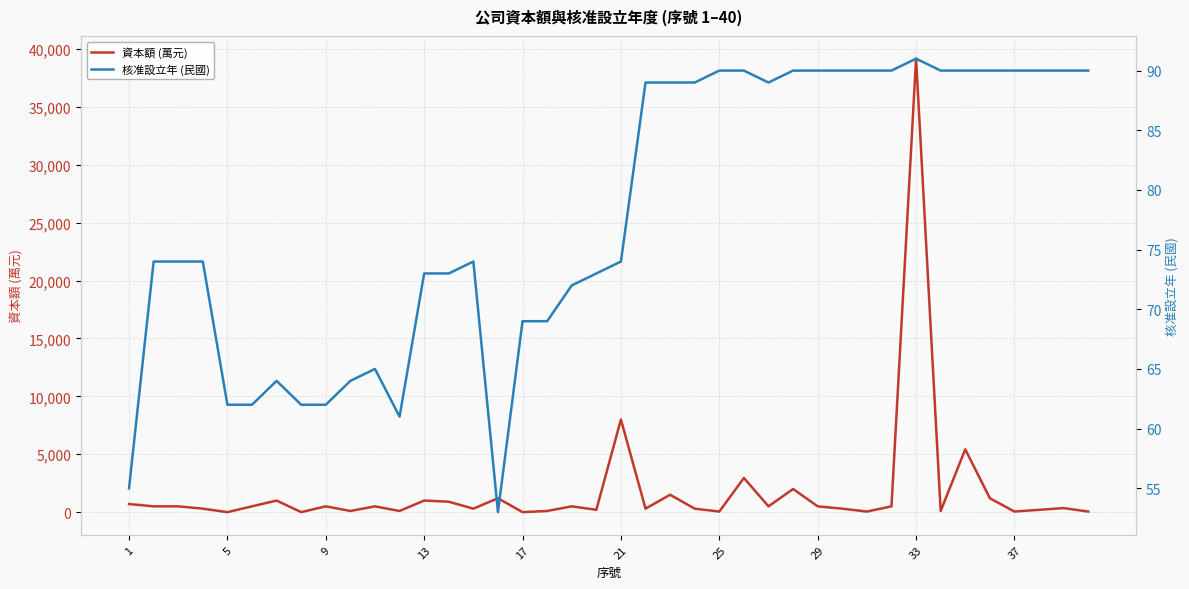

How many interior local peaks does the 資本額 (萬元) series have?

13